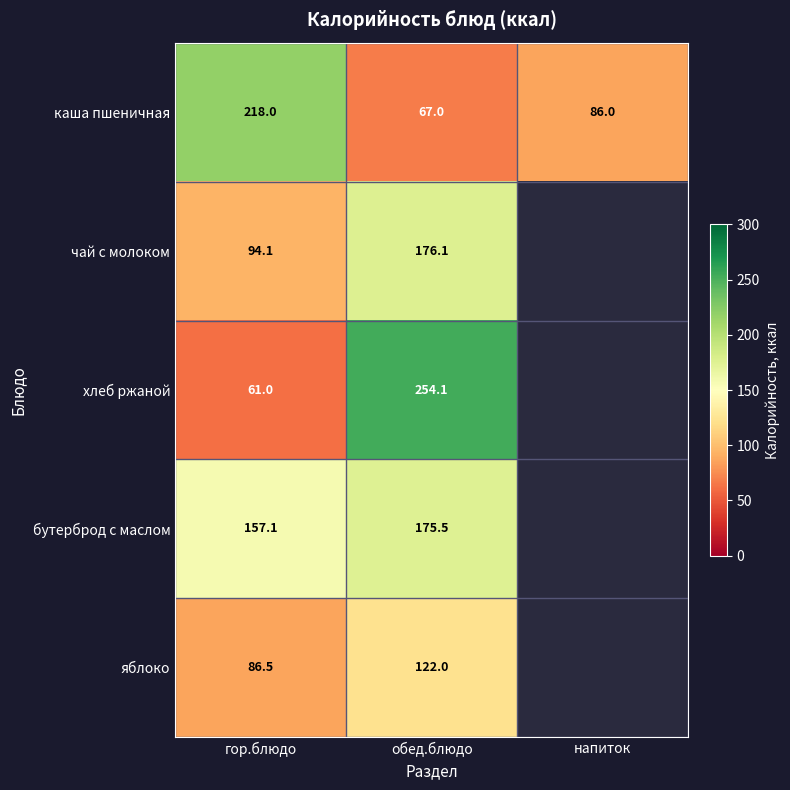

What is the total value across all series at гор.блюдо?

616.7